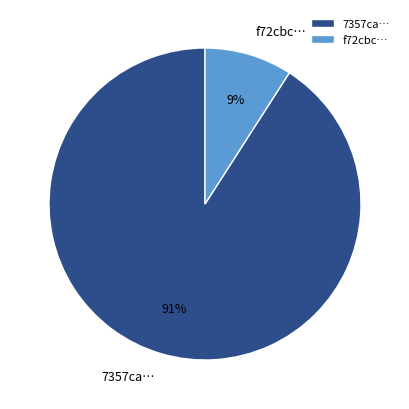

Which slice is the largest?

7357ca…